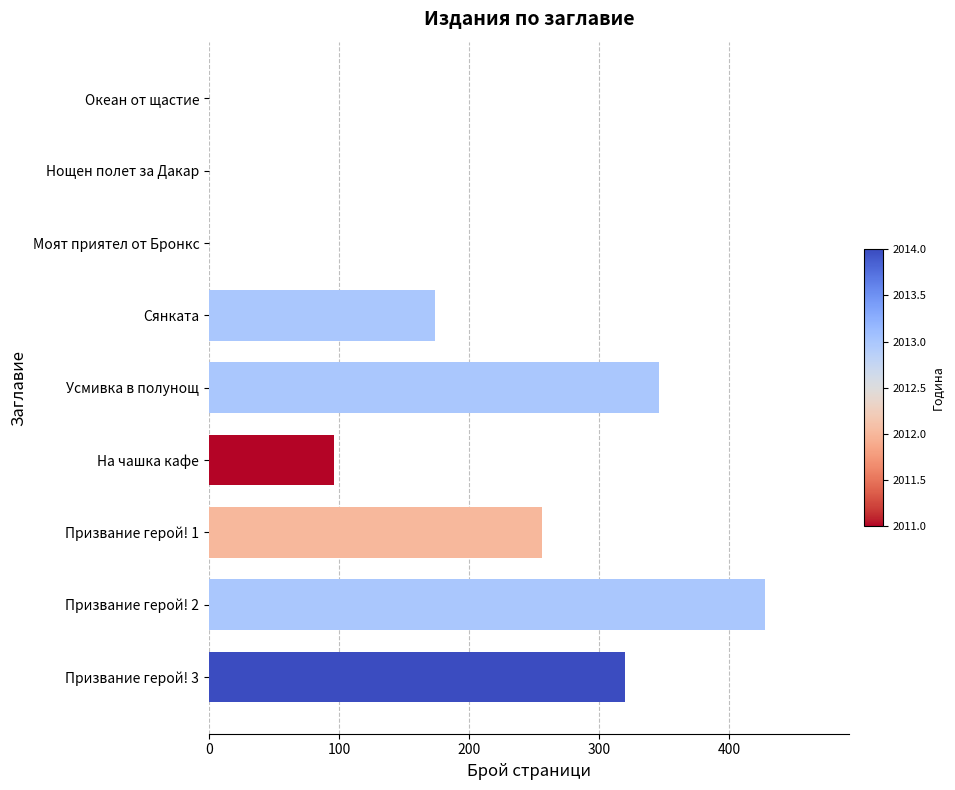

Reading bottom to top, list all the values displayed in this chart.

Призвание герой! 3=320	Призвание герой! 2=428	Призвание герой! 1=256	На чашка кафе=96	Усмивка в полунощ=346	Сянката=174	Моят приятел от Бронкс=0	Нощен полет за Дакар=0	Океан от щастие=0